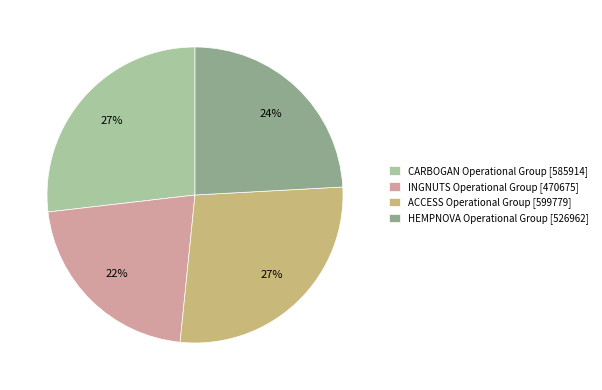

Does INGNUTS Operational Group represent more than half of the total?

No